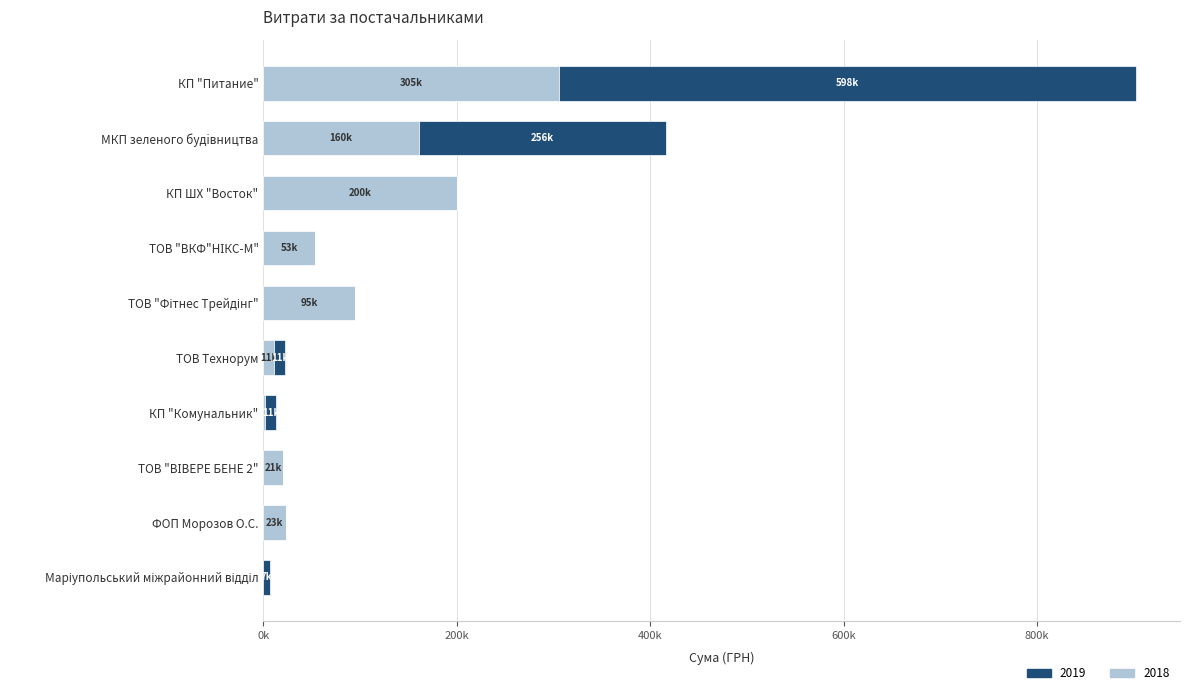

What are all the series names shown in the legend?

2019, 2018